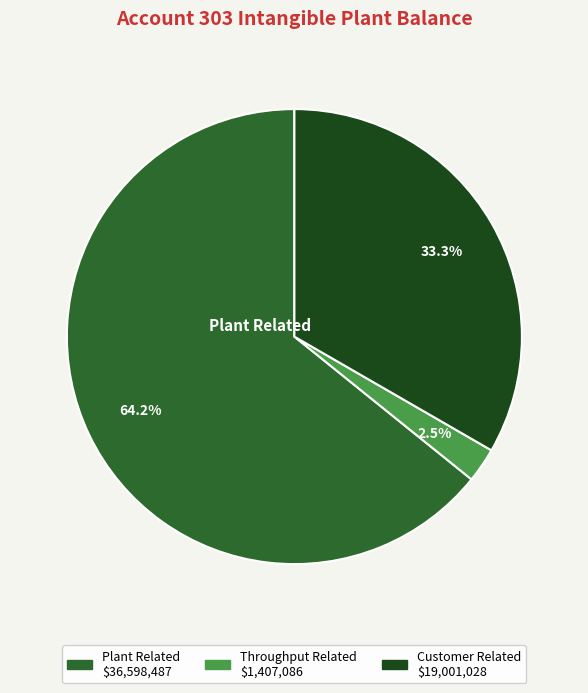

Is there a majority slice in this chart?

Yes